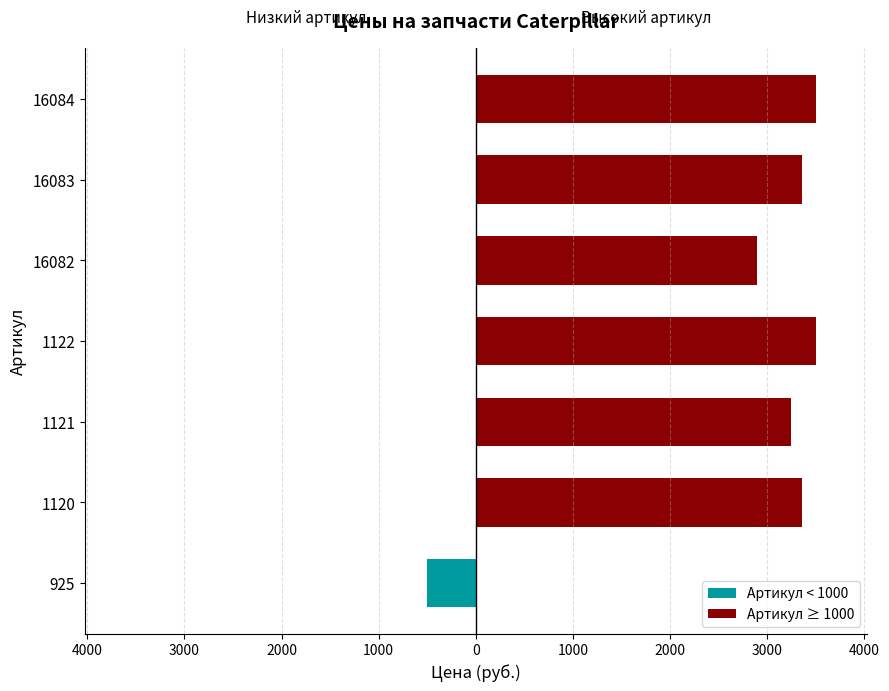

Which series has the largest range (max minus min)?

Артикул ≥ 1000